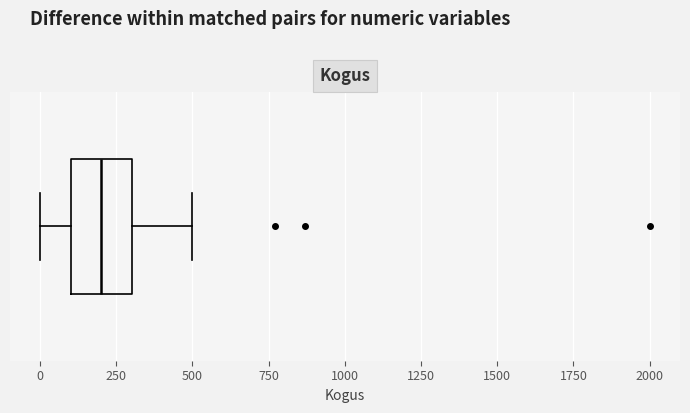

Read this box plot against the x-axis: the position of the median line, the range covered by the box, and the ends of both whiskers. The values are not printed on the chart, so give them approximately, as read against the axis.

median 200, box 100 to 300, whiskers 0 to 500